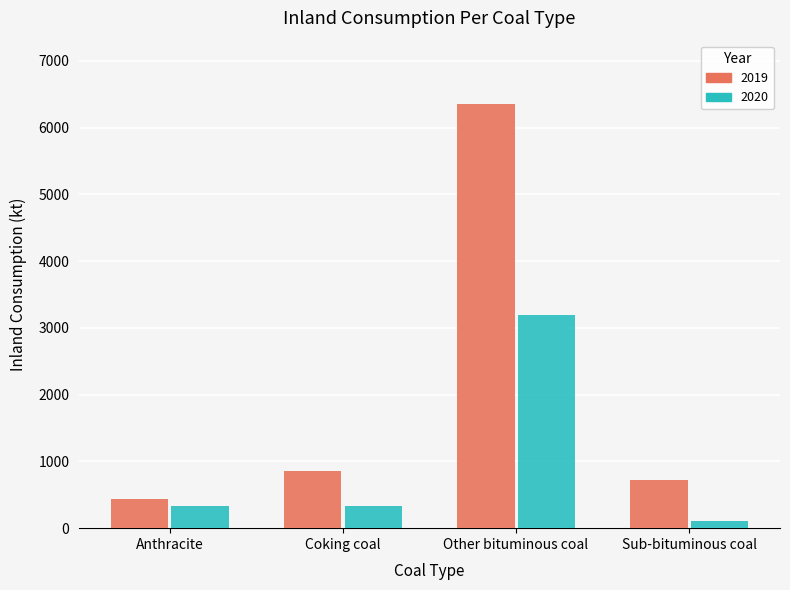

Count the number of data series in this chart.

2